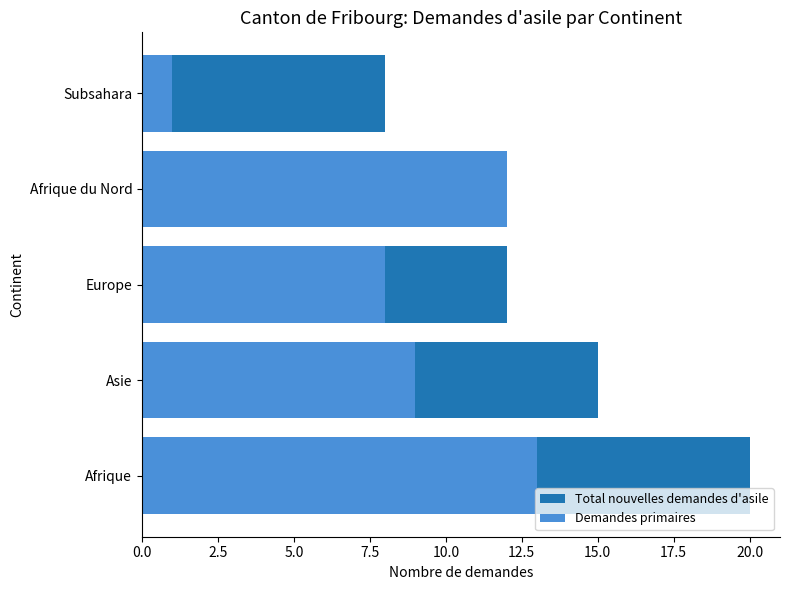

How many distinct data groups are displayed?

2